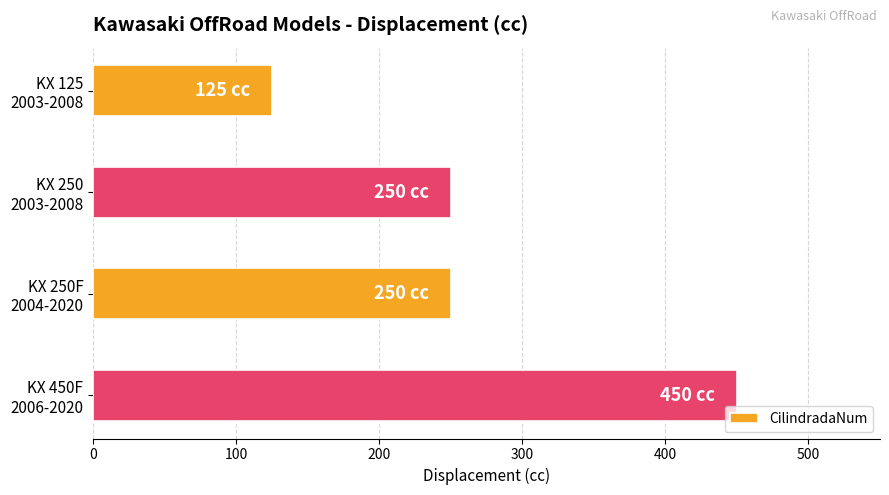

What is the minimum value shown in the chart?

125